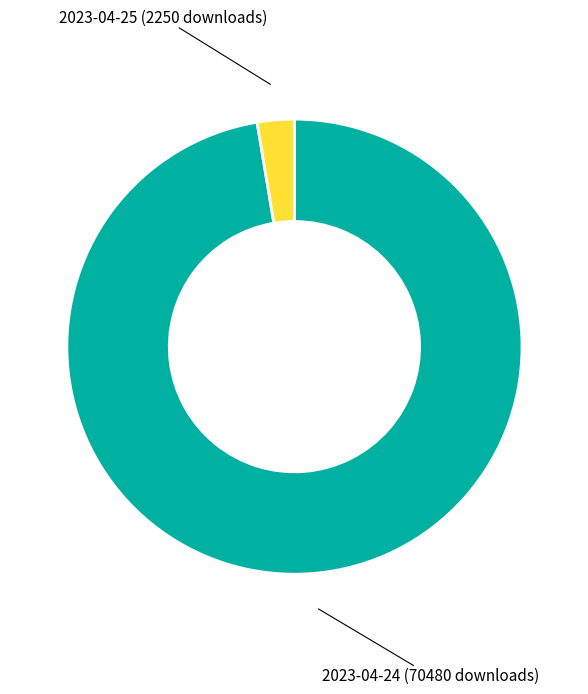

Is there a majority slice in this chart?

Yes